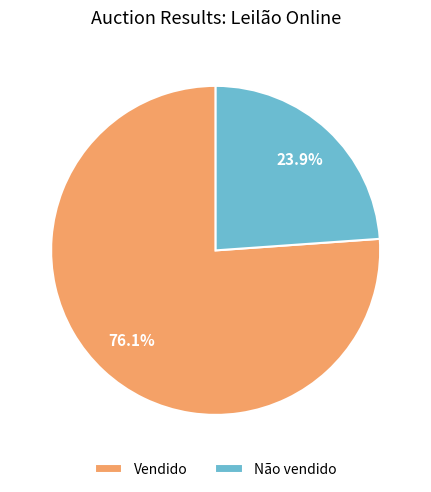

How many slices are in this pie chart?

2